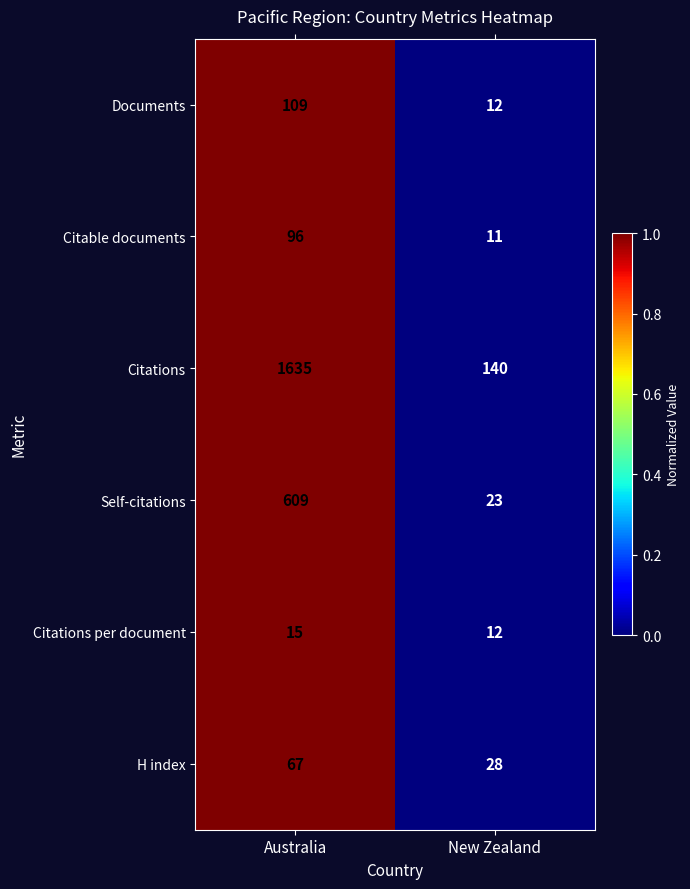

At which category is the sum across all series the highest?

Australia